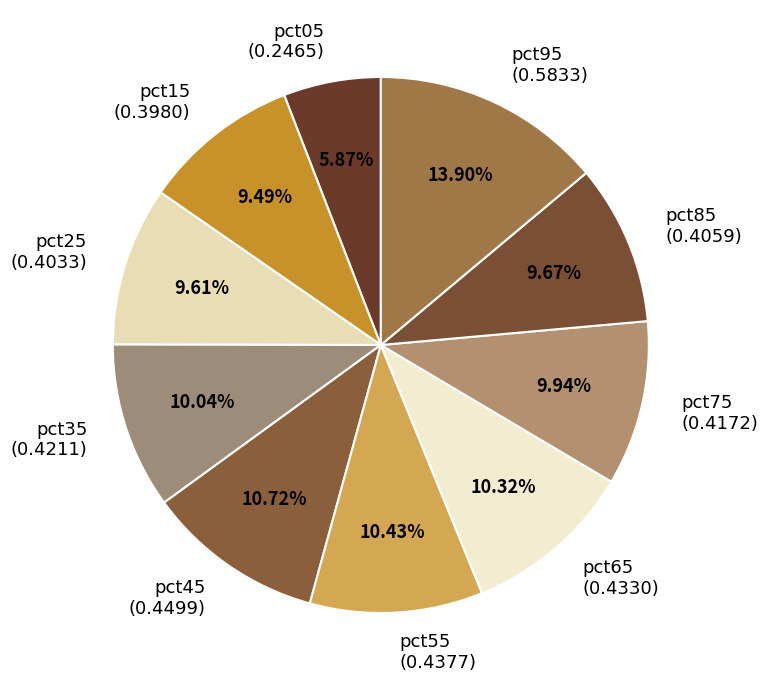

To the nearest percent, what portion does pct45 represent?

11%